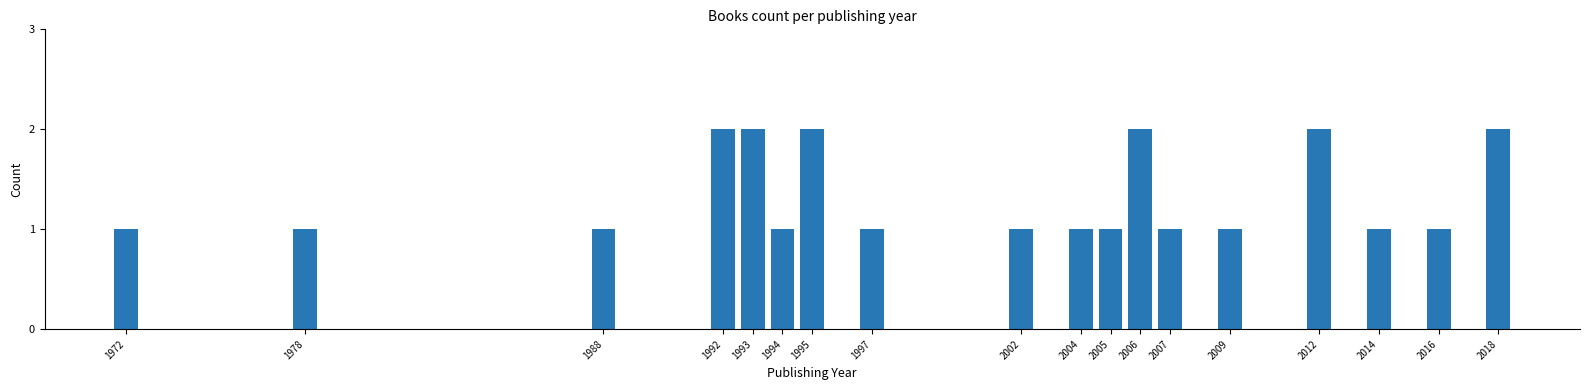

Reading left to right, transcribe all the data shown in this chart.

1972=1	1978=1	1988=1	1992=2	1993=2	1994=1	1995=2	1997=1	2002=1	2004=1	2005=1	2006=2	2007=1	2009=1	2012=2	2014=1	2016=1	2018=2